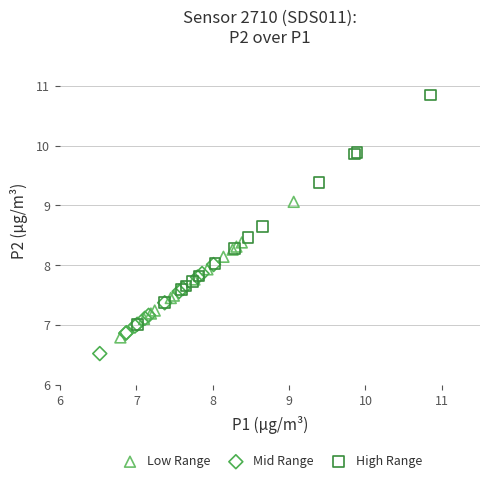

Which series reaches the maximum Y coordinate?

High Range